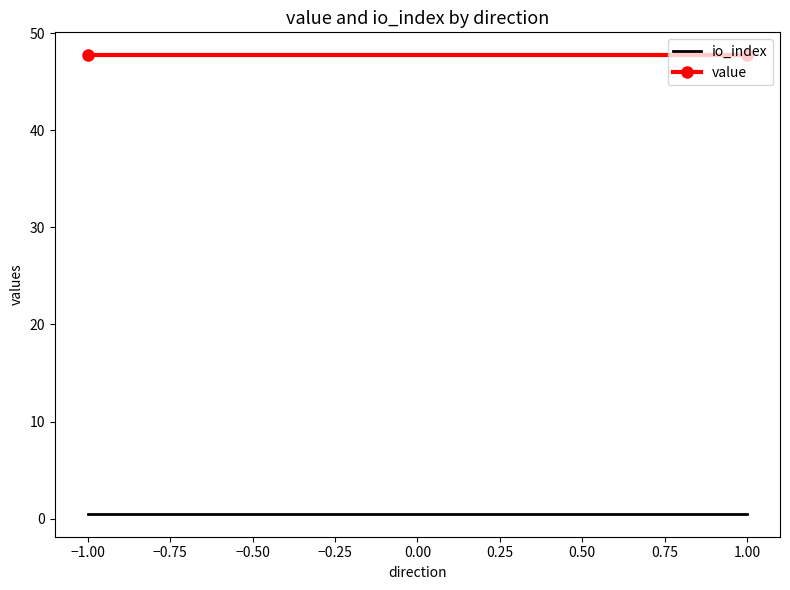

What is the minimum value shown in the chart?

0.5